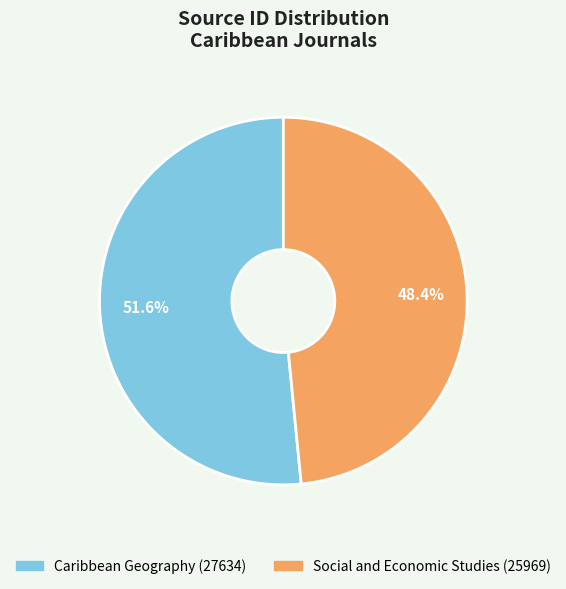

To the nearest percent, what is the difference between the Social and Economic Studies and Caribbean Geography slice percentages?

3%